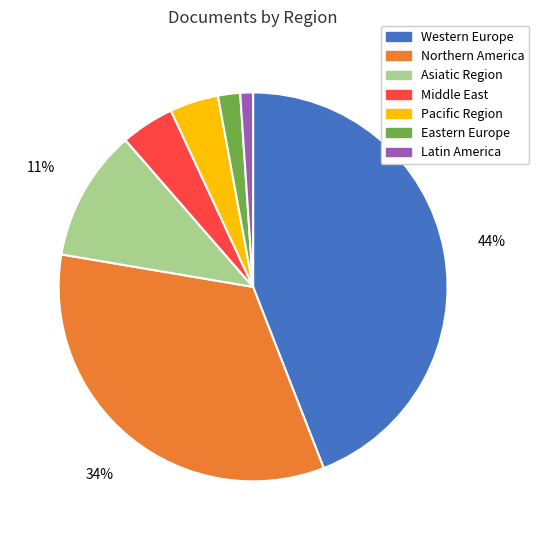

Do Western Europe and Eastern Europe together represent more than half of the pie?

No